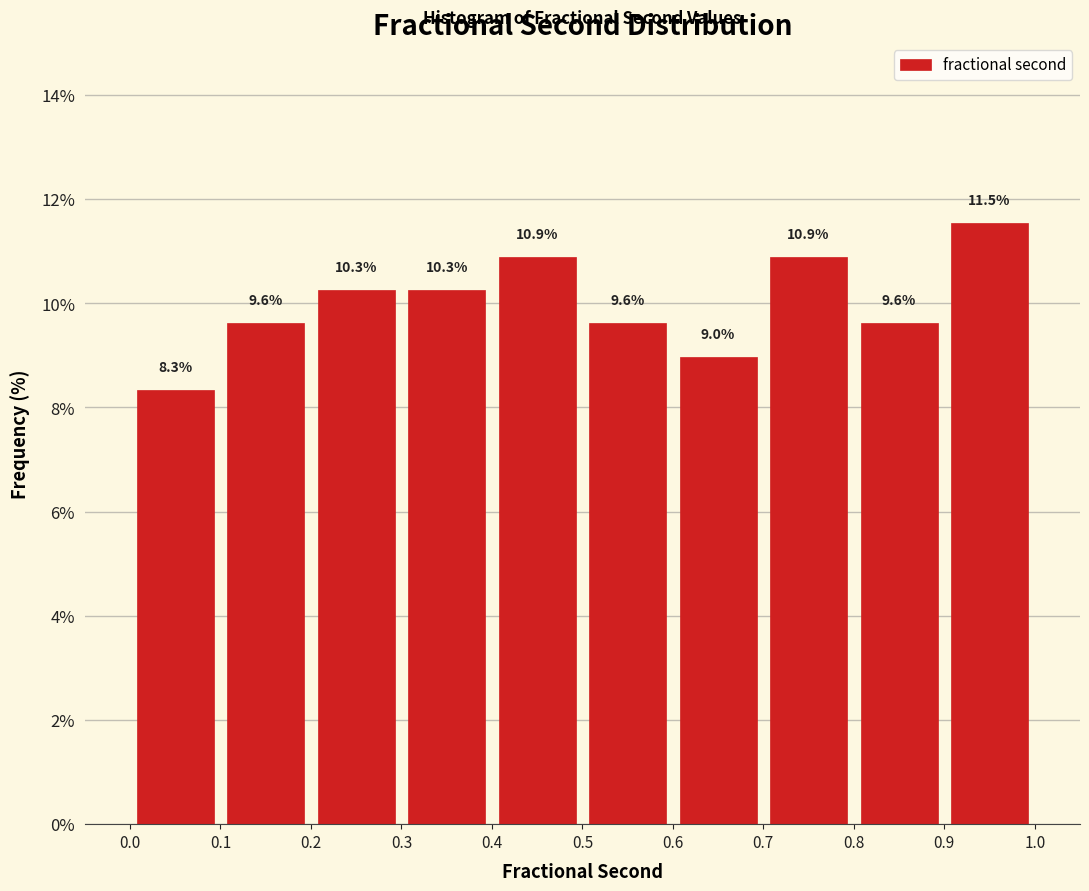

Reading left to right, list every bar in this chart as the range it spans on the x-axis followed by its height.

0.0 to 0.1: 8.3
0.1 to 0.2: 9.6
0.2 to 0.3: 10.3
0.3 to 0.4: 10.3
0.4 to 0.5: 10.9
0.5 to 0.6: 9.6
0.6 to 0.7: 9.0
0.7 to 0.8: 10.9
0.8 to 0.9: 9.6
0.9 to 1.0: 11.5